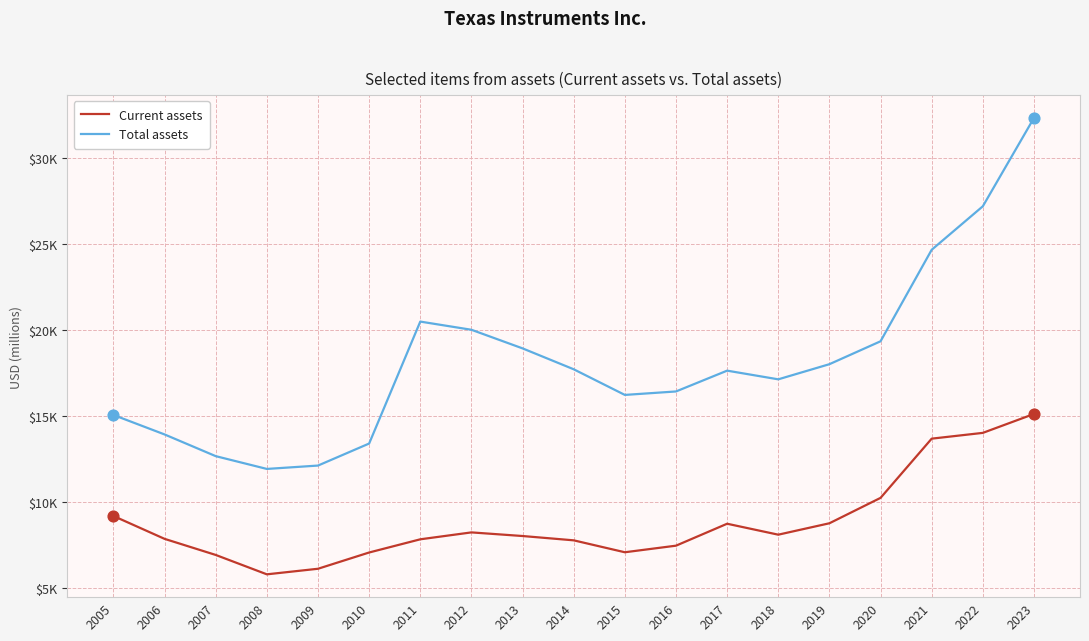

At which category is the sum across all series the highest?

2023